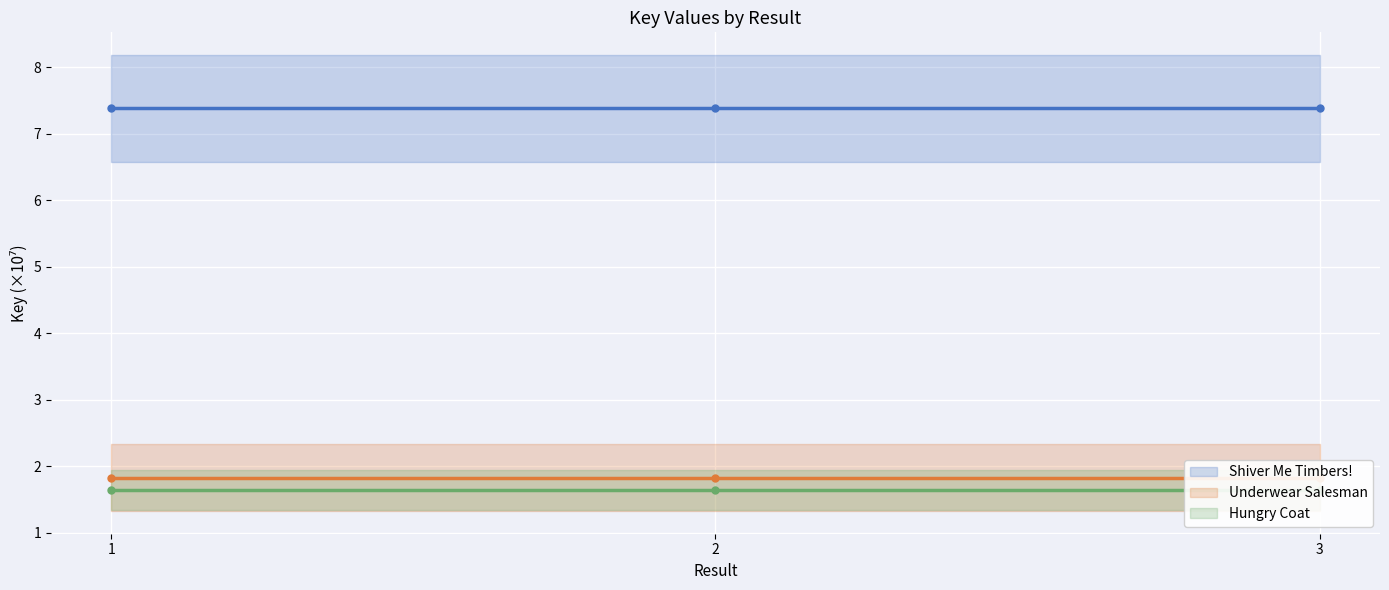

Where is Hungry Coat nearest to the value 1?

1